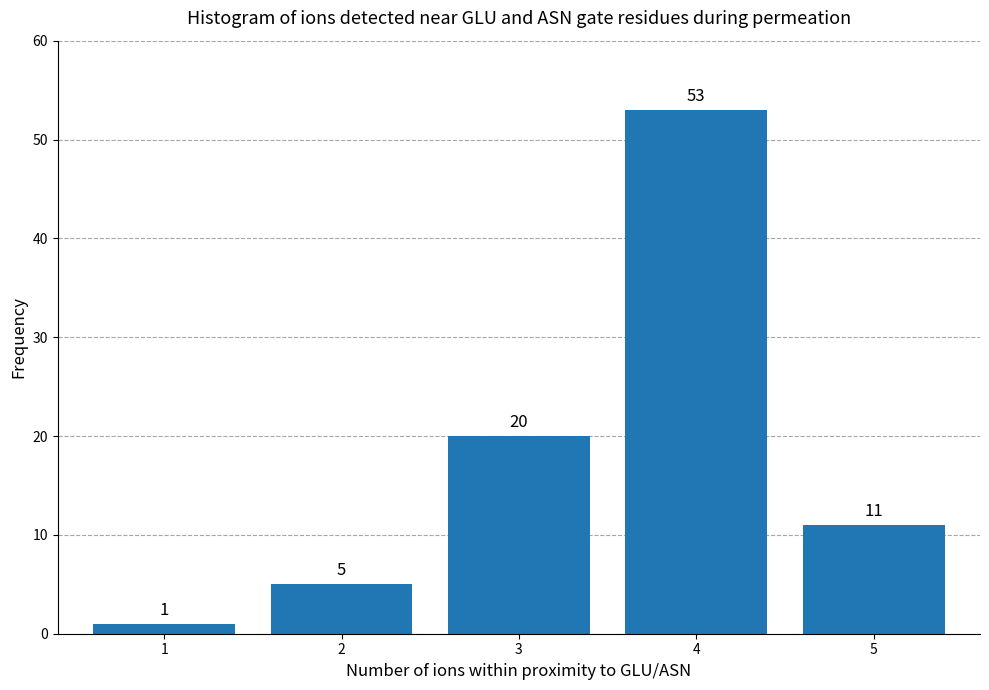

Reading right to left, list all the values displayed in this chart.

5=11	4=53	3=20	2=5	1=1